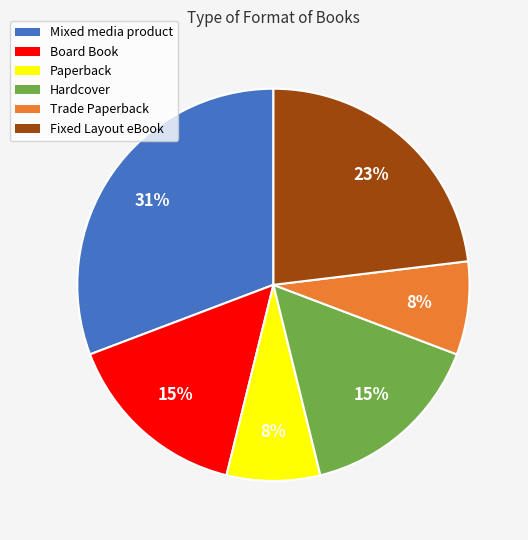

Is the sum of Paperback and Trade Paperback greater than half?

No